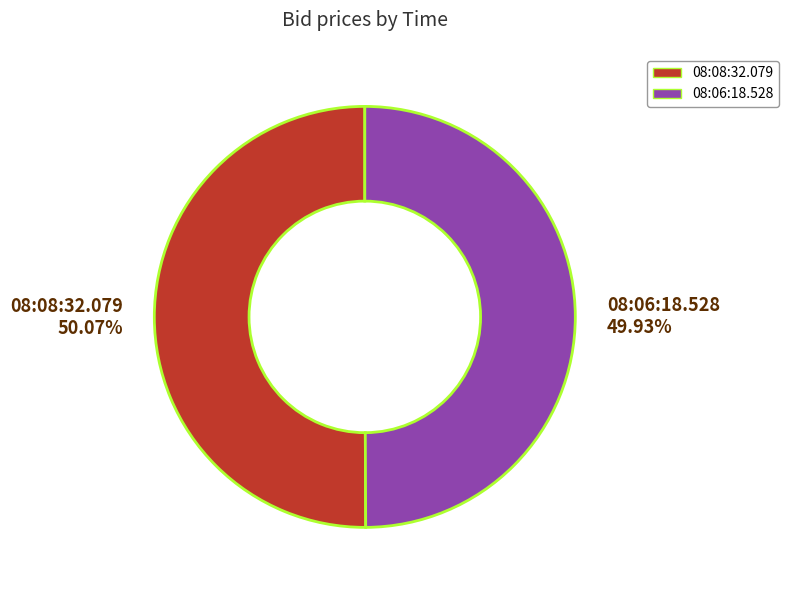

What is the ratio of the value at 08:06:18.528 to the value at 08:08:32.079?

1.0